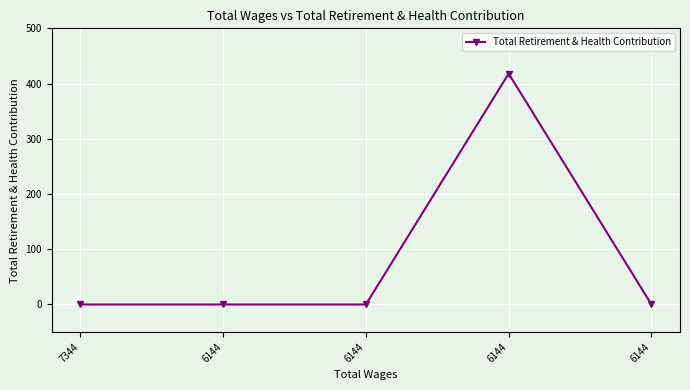

The chart shows a value of 418 at 6144. True or false?

True